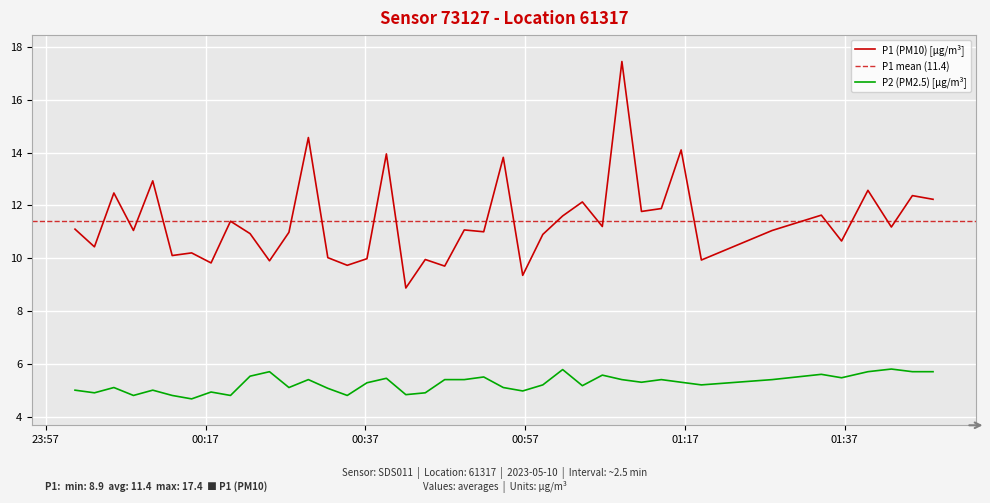

What is the highest value of the P2 (PM2.5) [µg/m³] series?

5.8